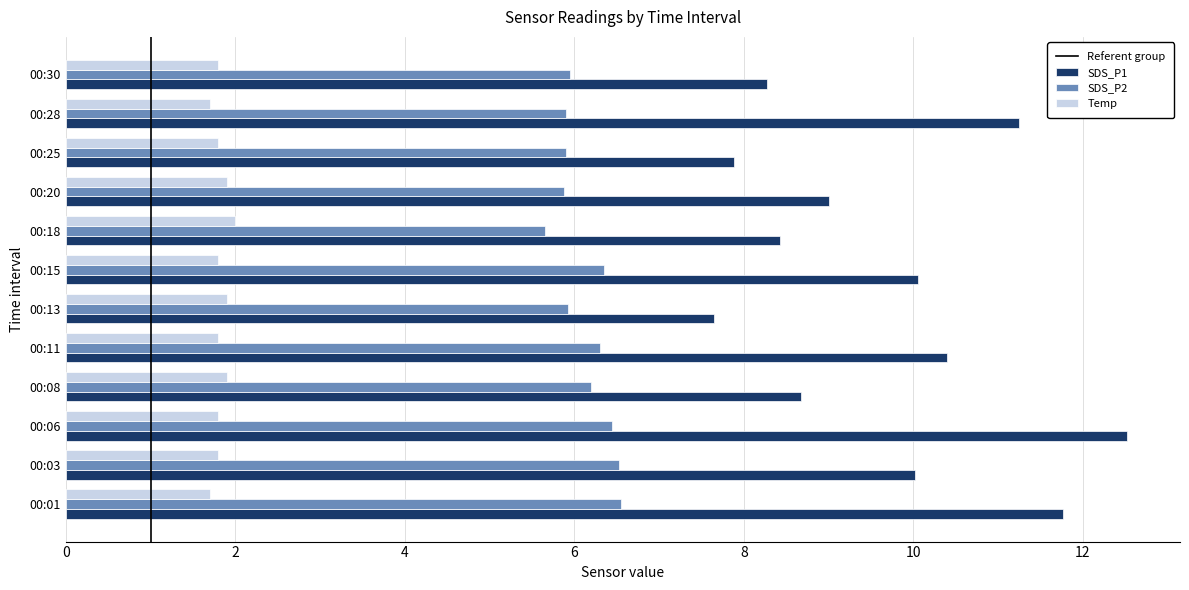

Is the value of SDS_P1 at 00:08 greater than the value of SDS_P2 at 00:01?

Yes